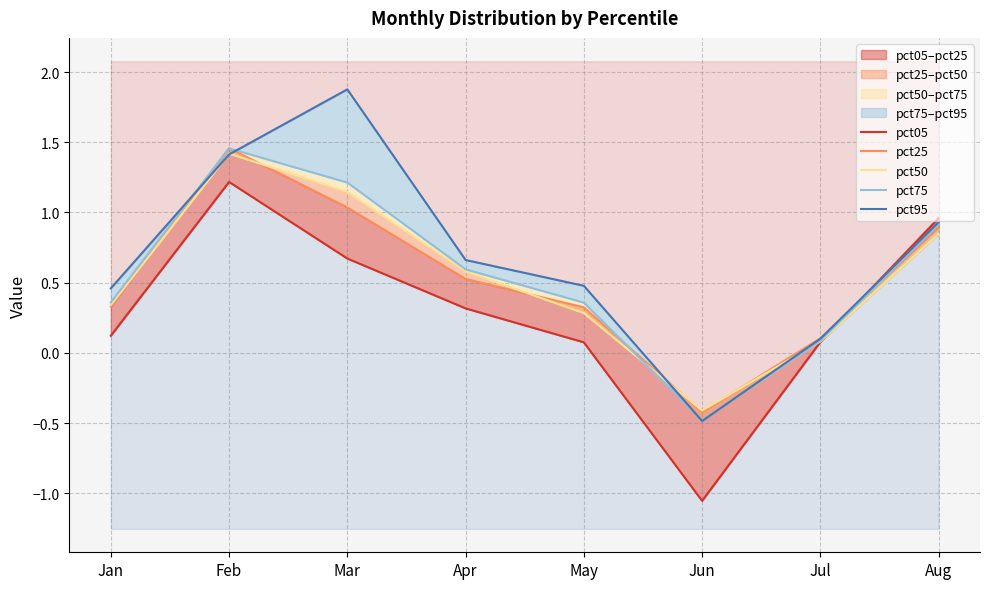

True or false: pct25 has more than 0 interior local peaks.

True